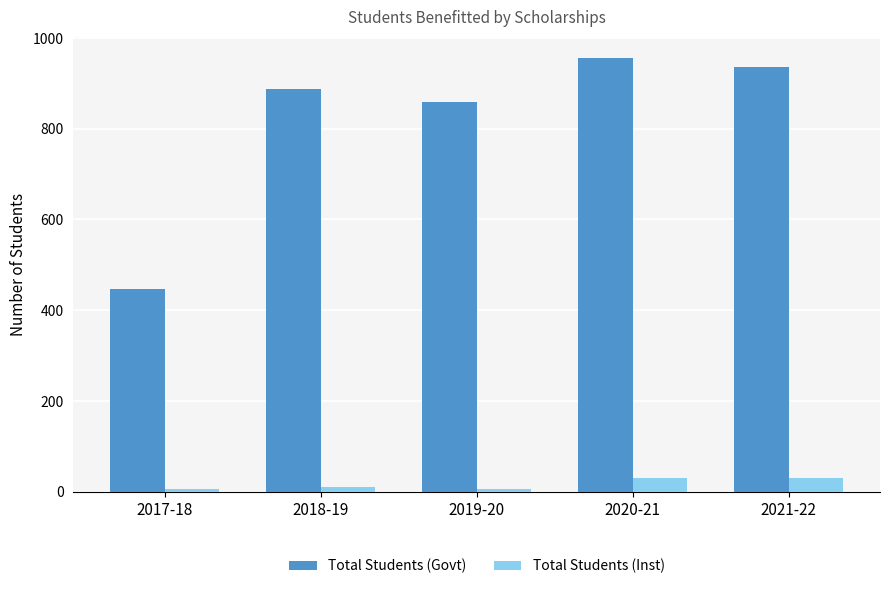

What is the total value across all series at 2021-22?

966